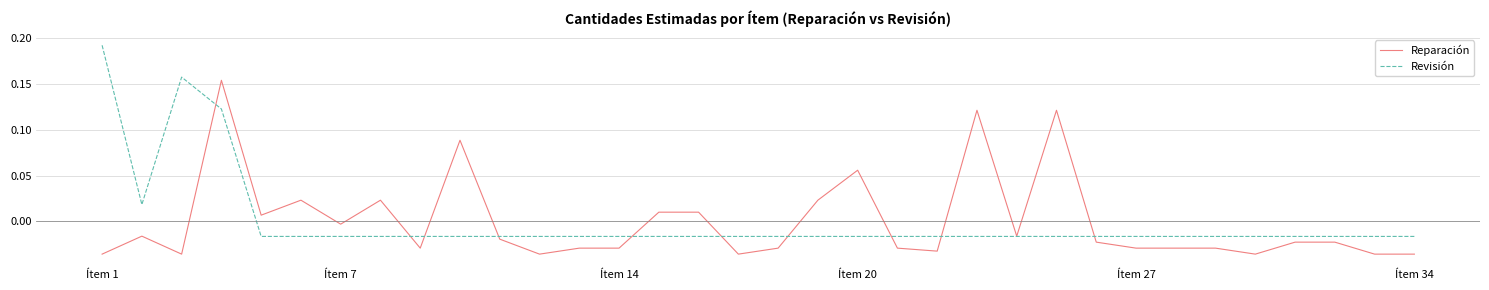

Which series ends up on top after the final intersection of Reparación and Revisión?

Revisión